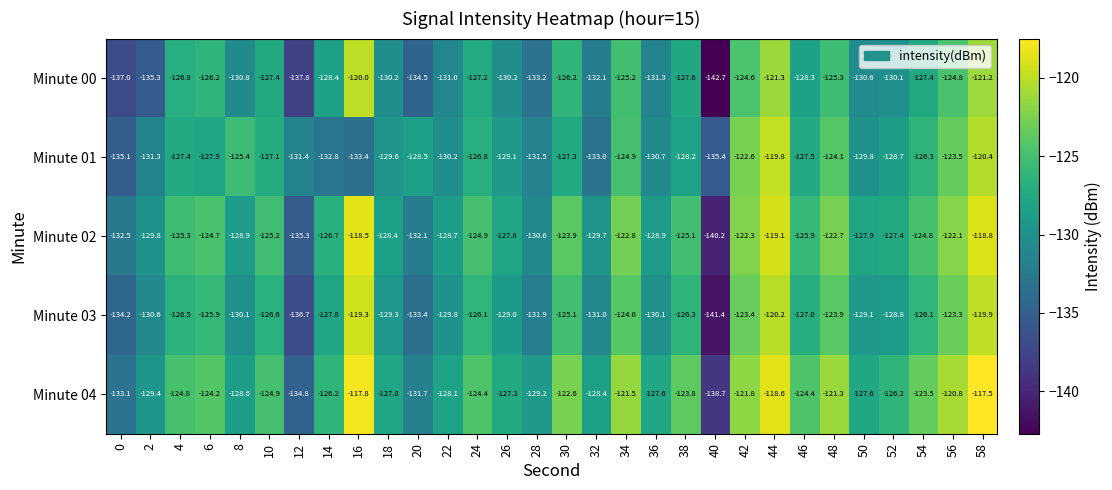

Between 34 and 58, which series saw the biggest shift?

Minute 01